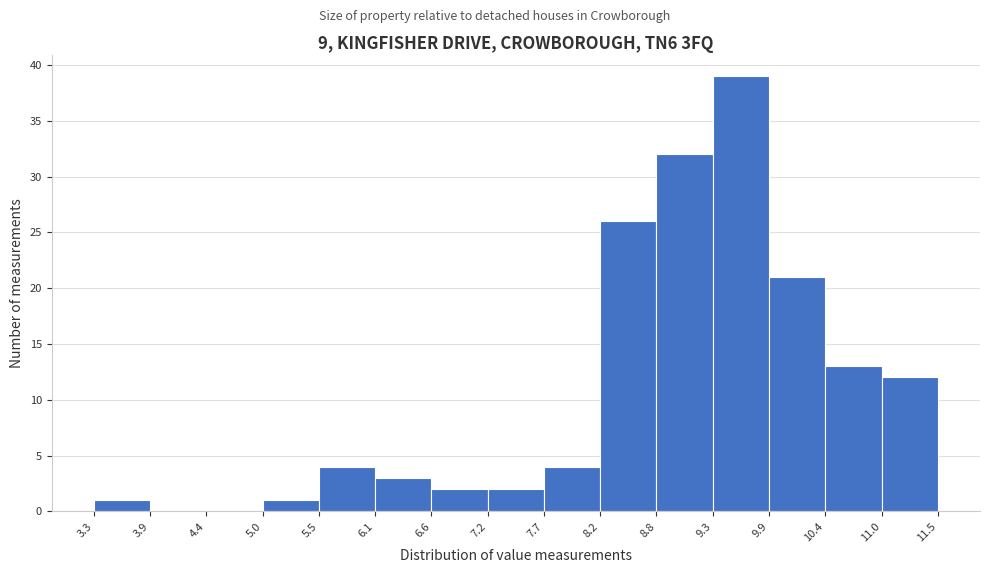

Reading left to right, transcribe this chart: for each bar, give the range it covers on the x-axis and its height. The values are not printed on the chart, so give them approximately, as read against the axis.

3.3 to 3.9: 1
3.9 to 4.4: 0
4.4 to 5.0: 0
5.0 to 5.5: 1
5.5 to 6.1: 4
6.1 to 6.6: 3
6.6 to 7.2: 2
7.2 to 7.7: 2
7.7 to 8.2: 4
8.2 to 8.8: 26
8.8 to 9.3: 32
9.3 to 9.9: 39
9.9 to 10.4: 21
10.4 to 11.0: 13
11.0 to 11.5: 12